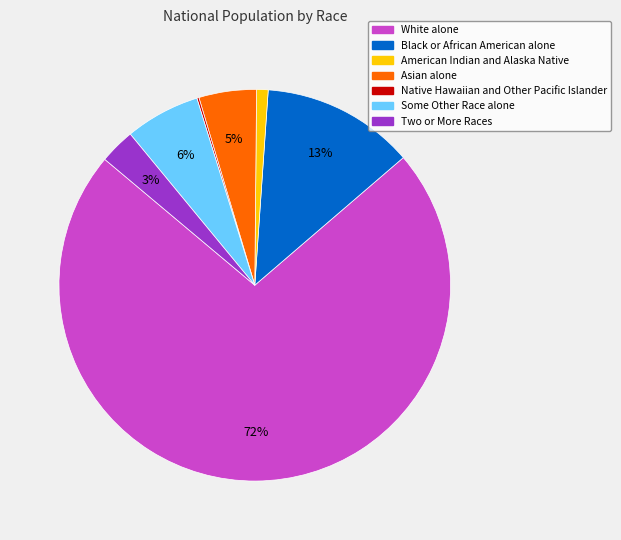

True or false: American Indian and Alaska Native accounts for 16% of the total.

False